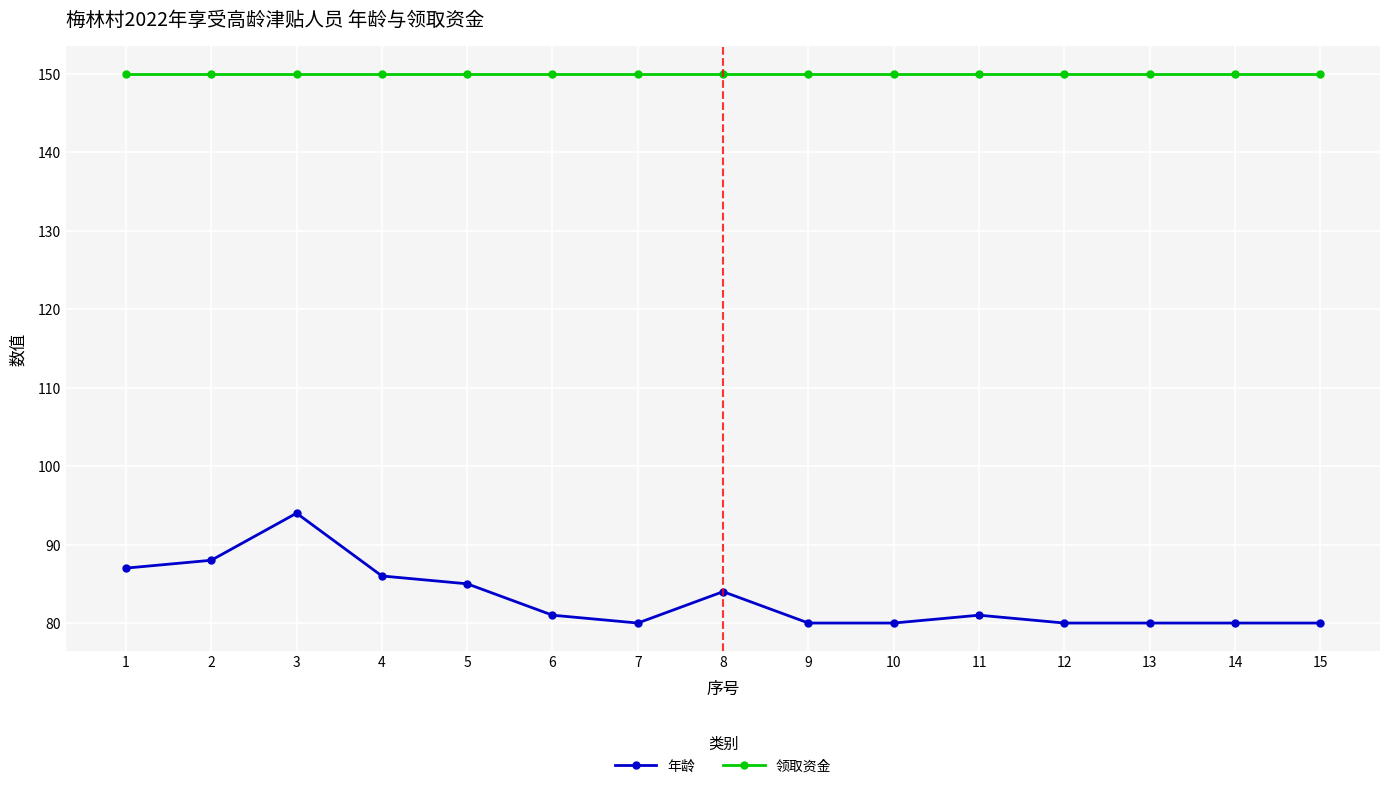

Between 2 and 9, which series saw the biggest shift?

年龄